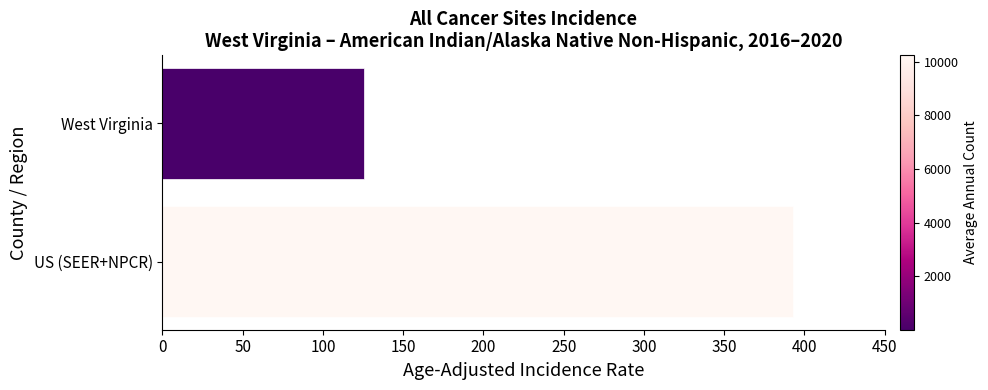

How many values are below 392?

1